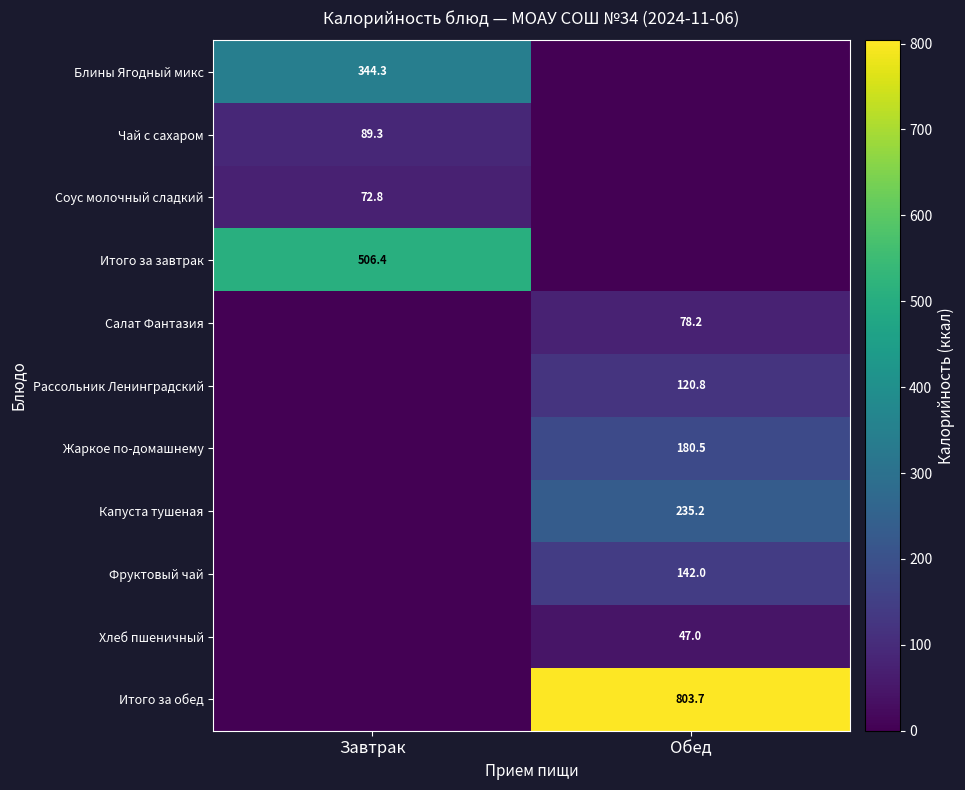

Is the value of Жаркое по-домашнему at Обед greater than the value of Рассольник Ленинградский at Обед?

Yes